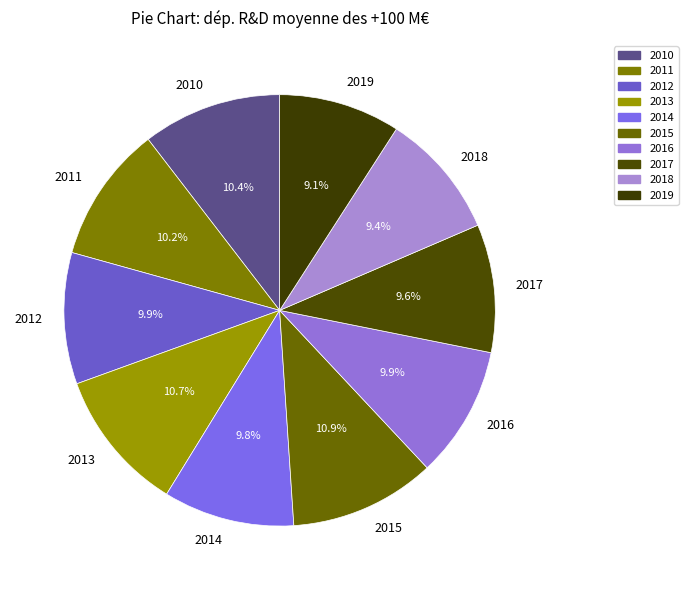

The 2011 slice represents 24% of the pie. True or false?

False